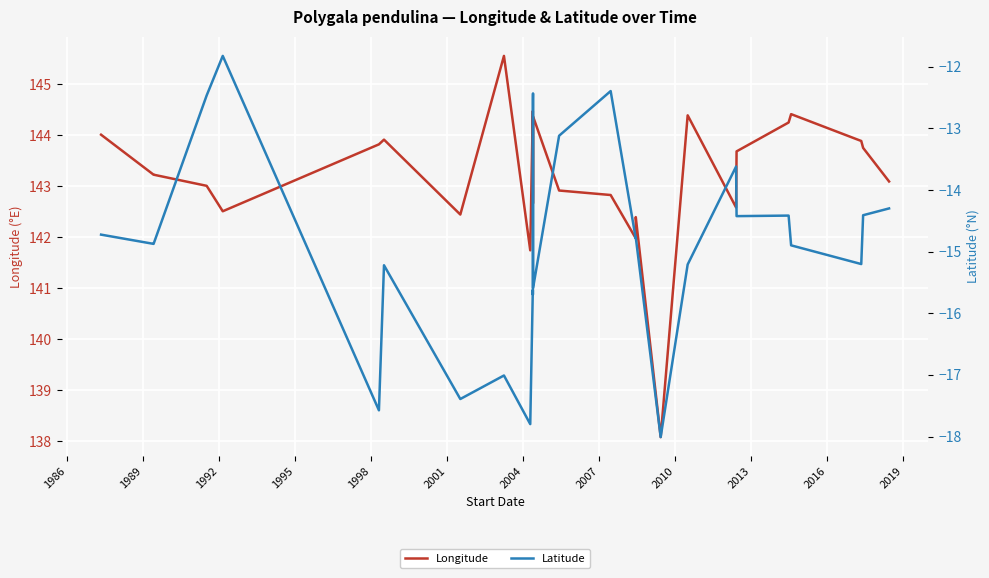

True or false: Latitude has more than 0 interior local peaks.

True